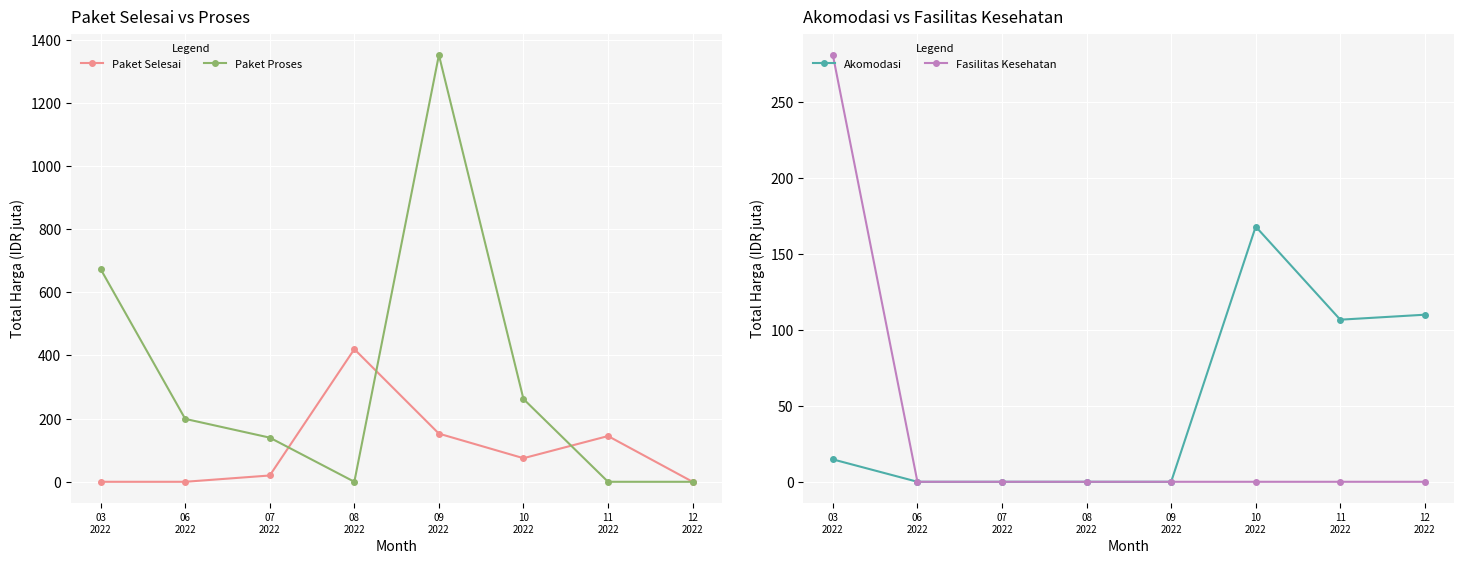

Where is Akomodasi nearest to the value 84?

11
2022